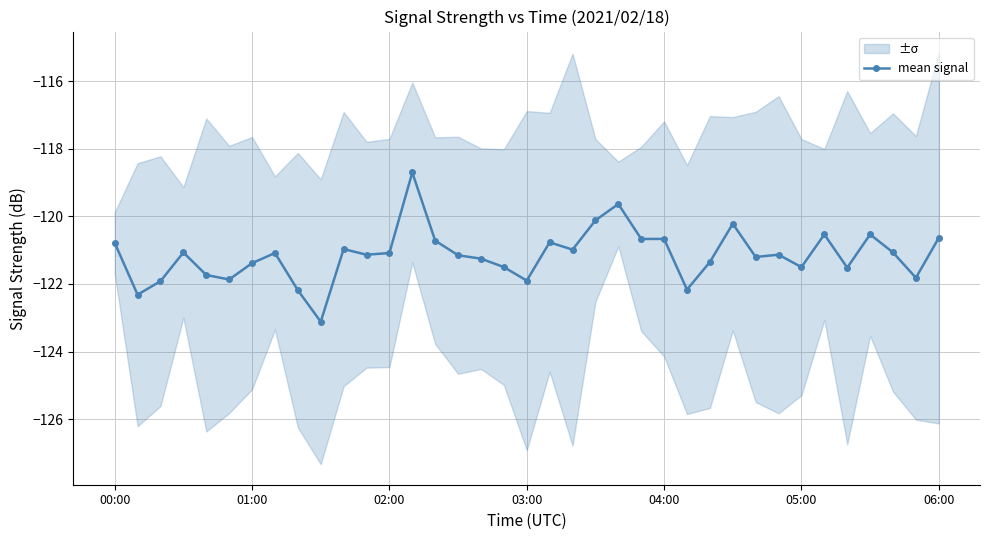

Which category has the lowest value across all series?

9